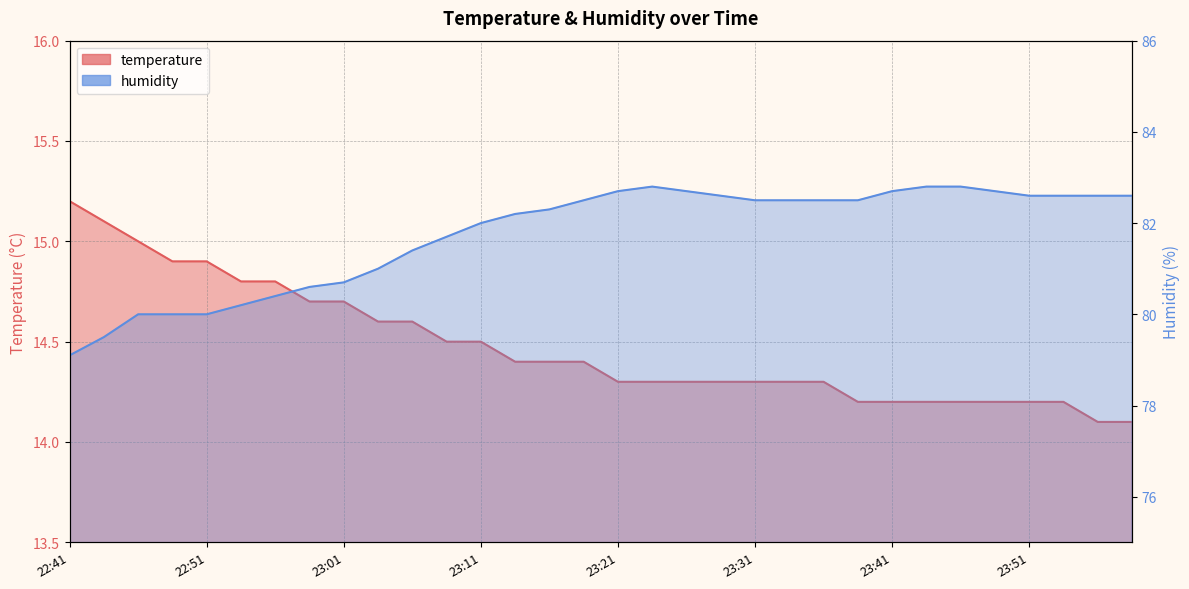

What is the difference between the humidity values at 23:51 and 23:21?

0.1